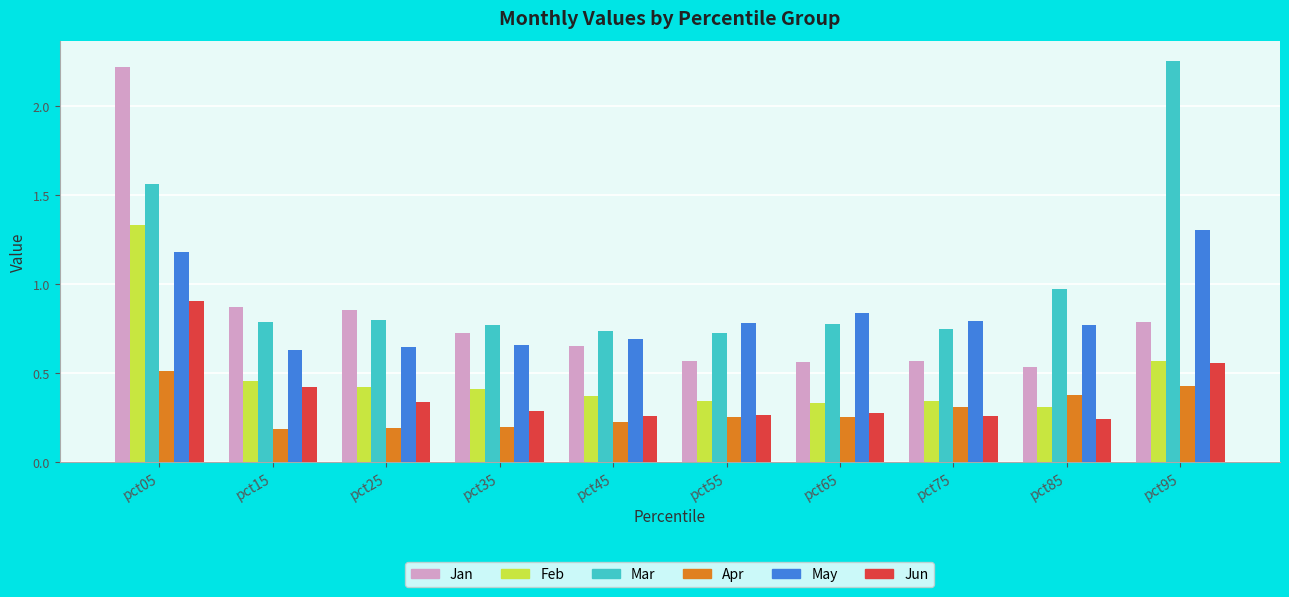

The May series shows 0.4 at pct35. True or false?

False